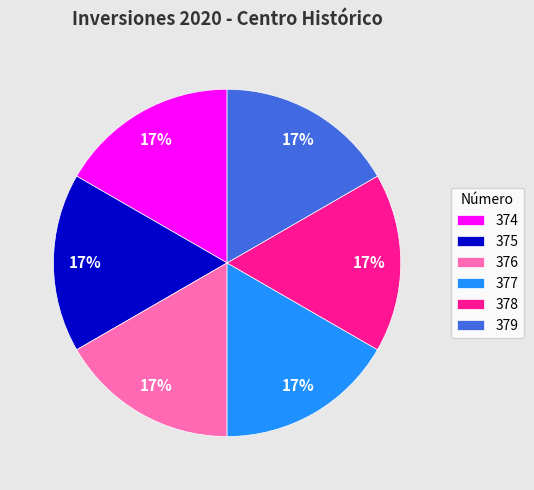

Count the number of slices in the pie.

6